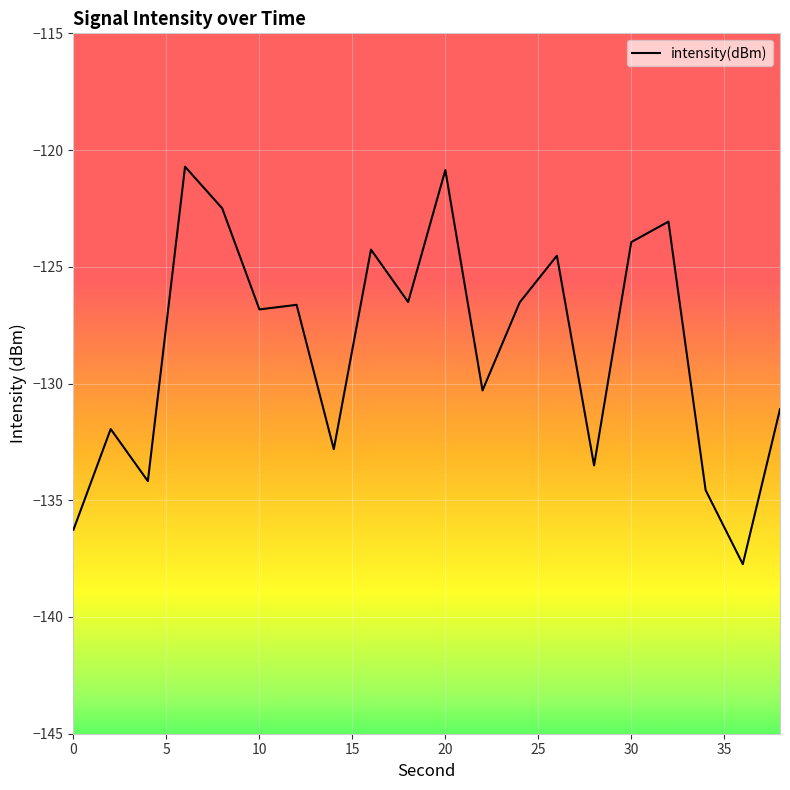

What is the minimum value shown in the chart?

-137.7